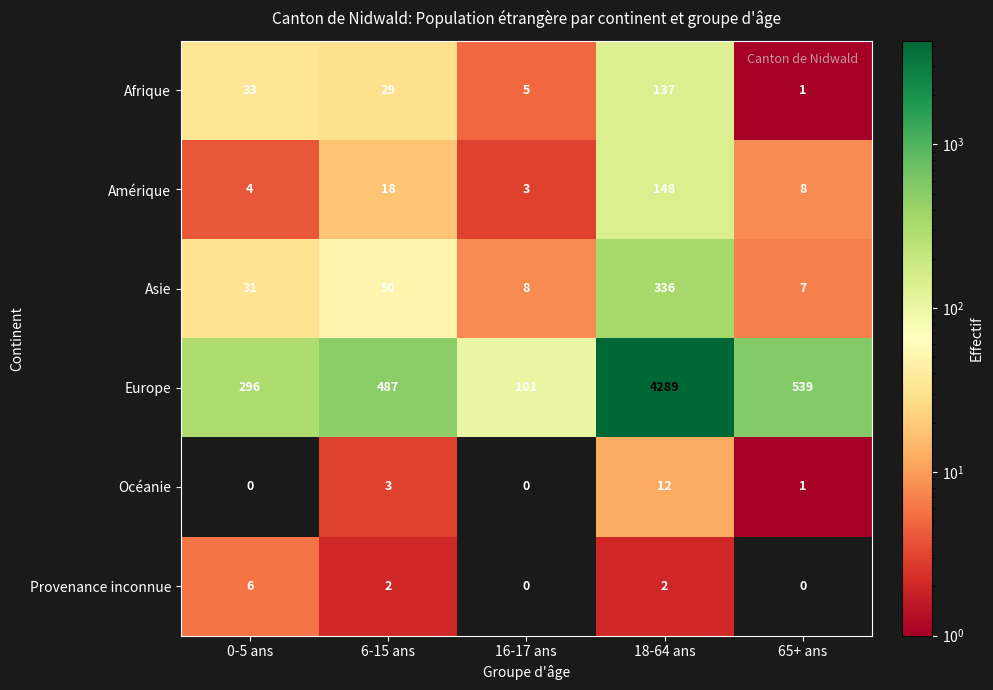

How many distinct data groups are displayed?

6